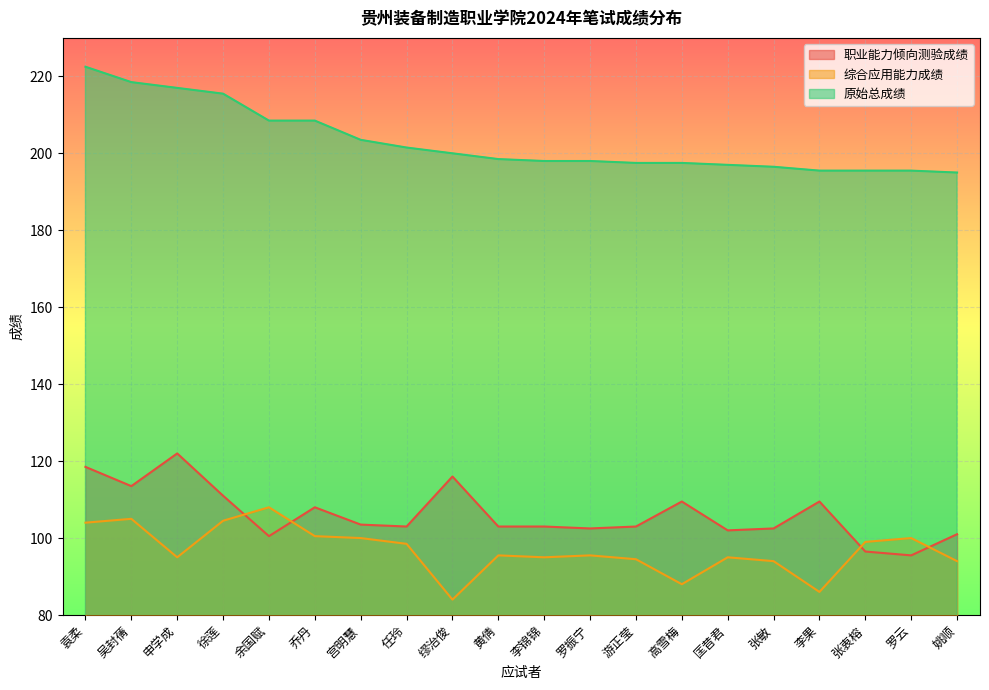

What is the sum of all 职业能力倾向测验成绩 values?

2124.0